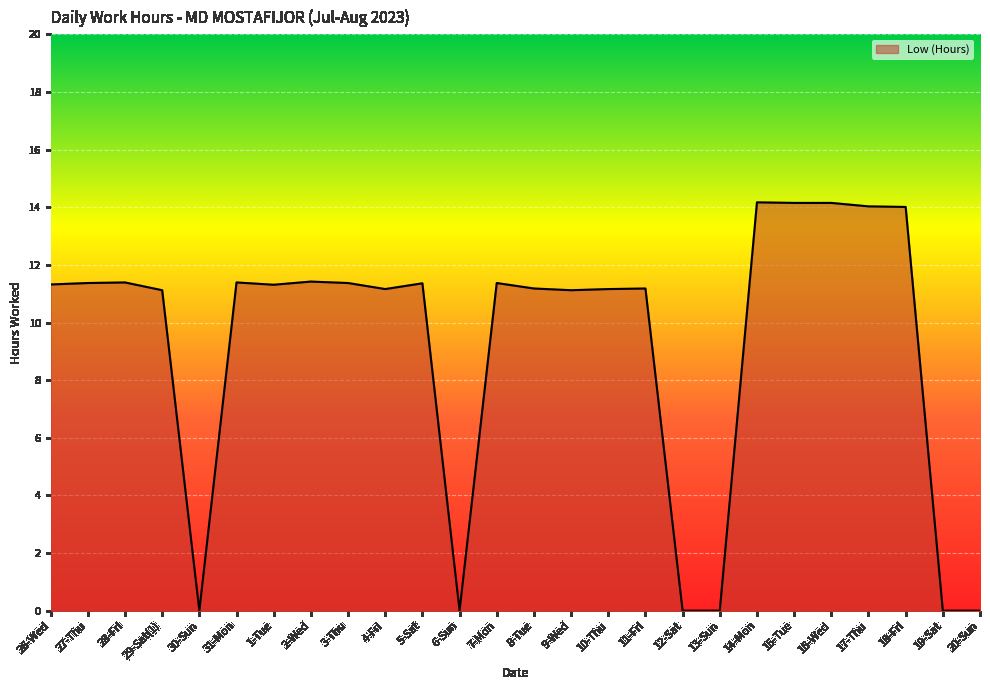

The value at 4-Fri is 18.9. True or false?

False